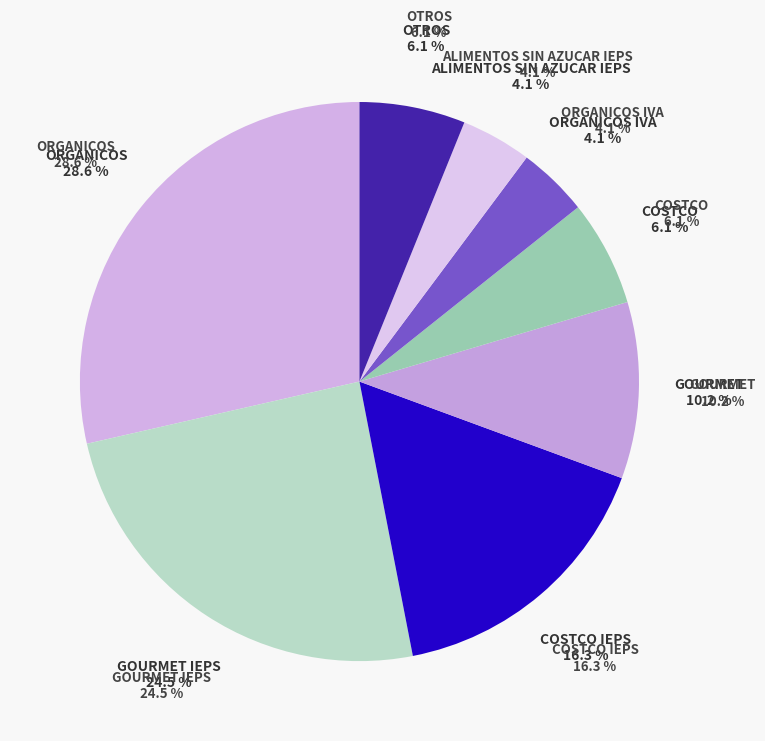

Is COSTCO IEPS the majority of the pie?

No